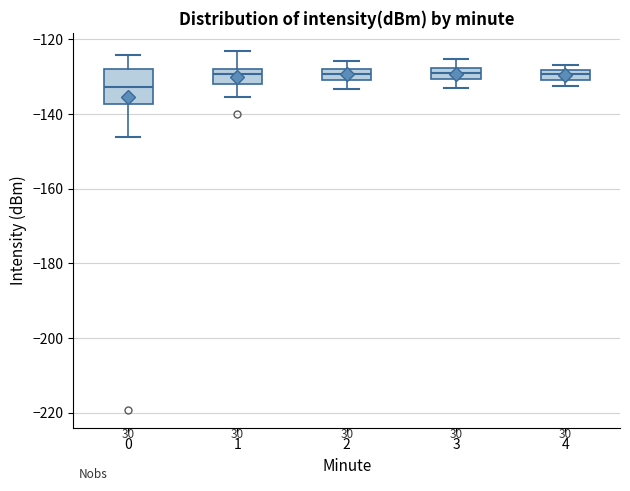

Which box is the tallest, from its lower edge to its upper edge?

0